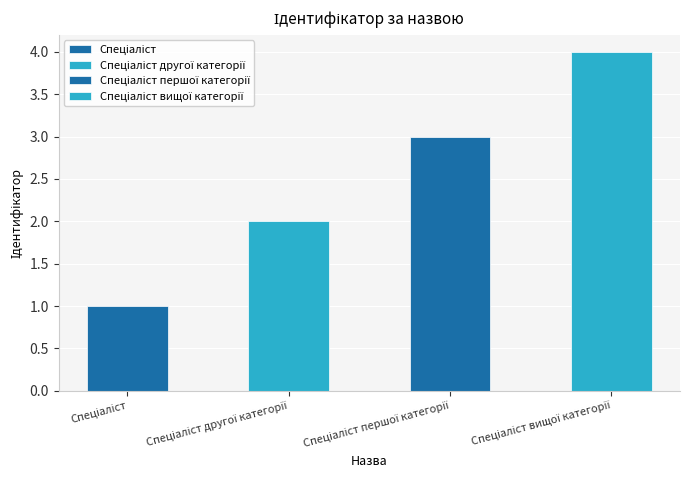

Count the values in the range 2 to 4.

3